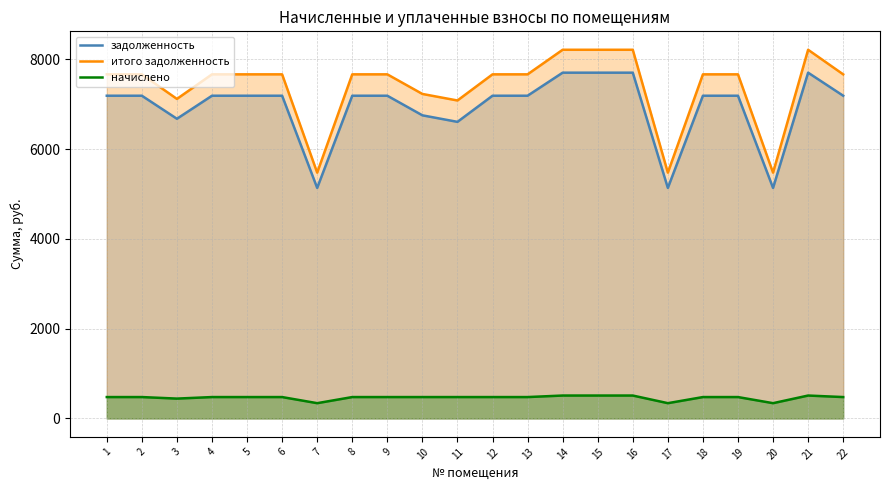

Which series changed the most between 15 and 18?

итого задолженность